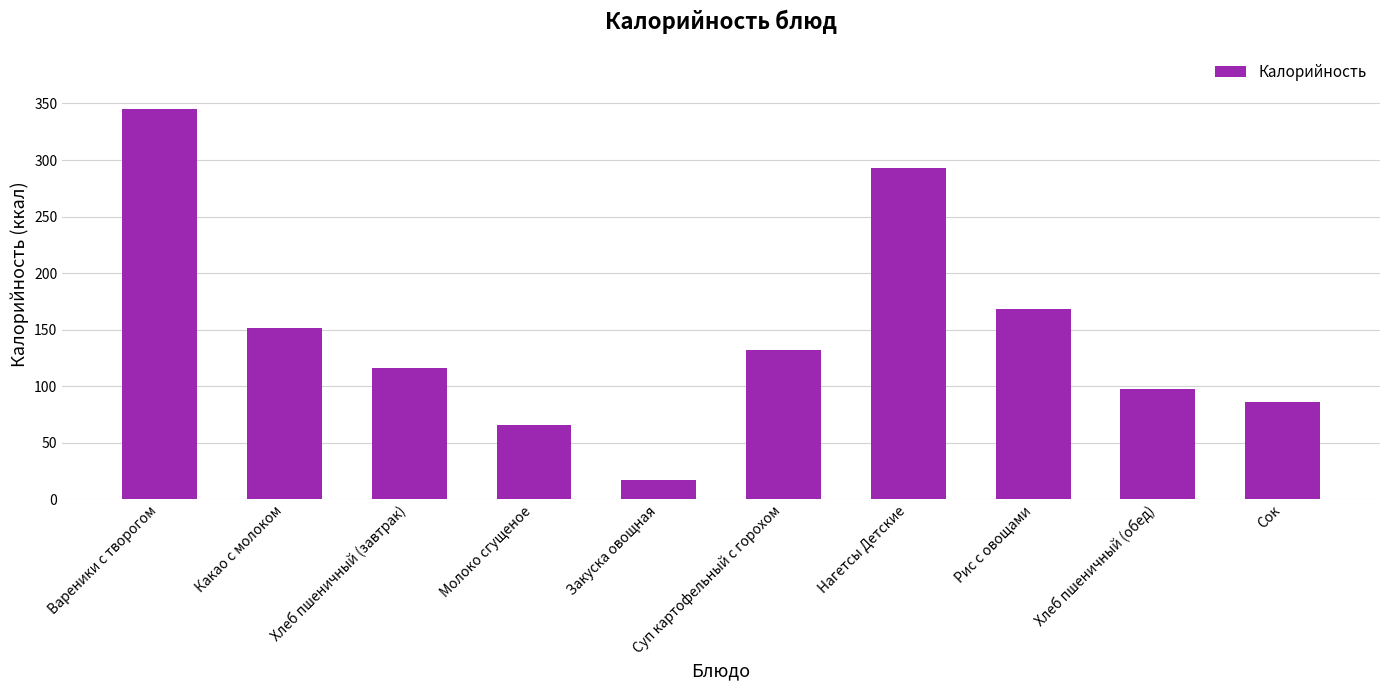

Read the value at Закуска овощная.

17.2